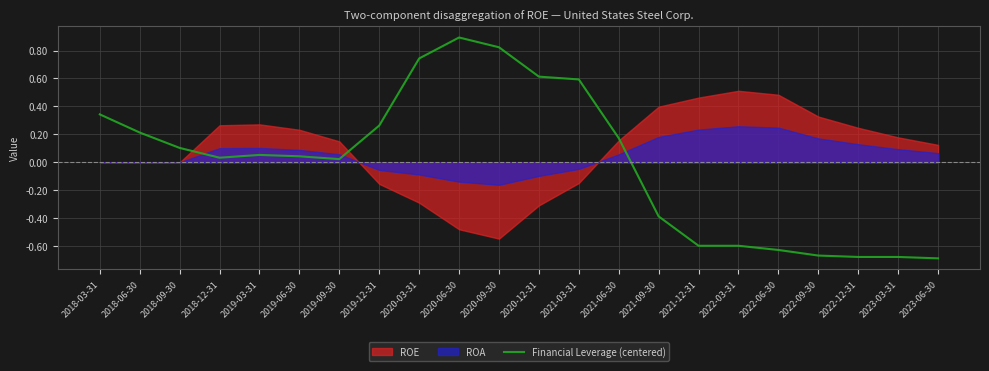

What value does the data have at 2022-12-31?

-0.7